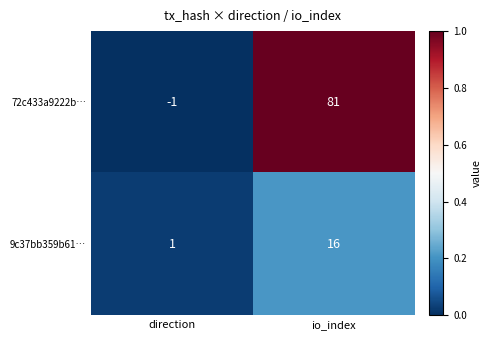

What is the total value across all series at io_index?

97